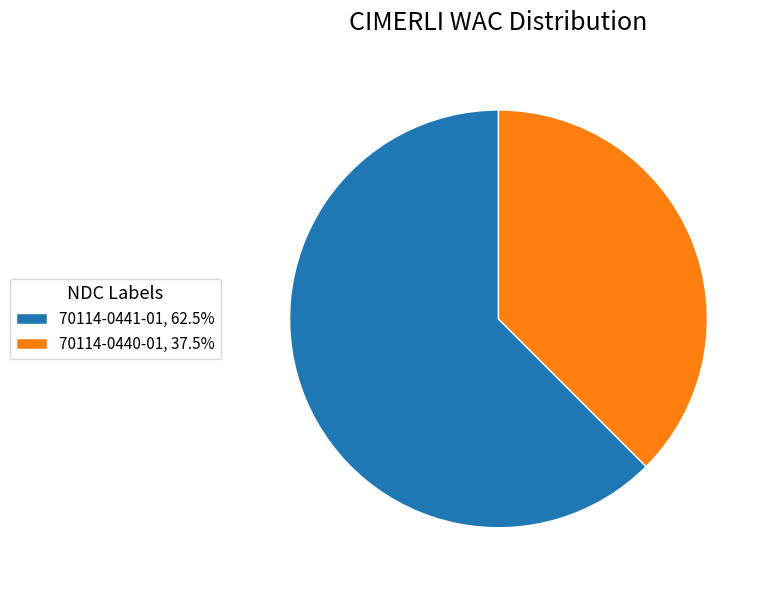

Approximately how many times larger is the value at 70114-0441-01 compared to 70114-0440-01?

1.7